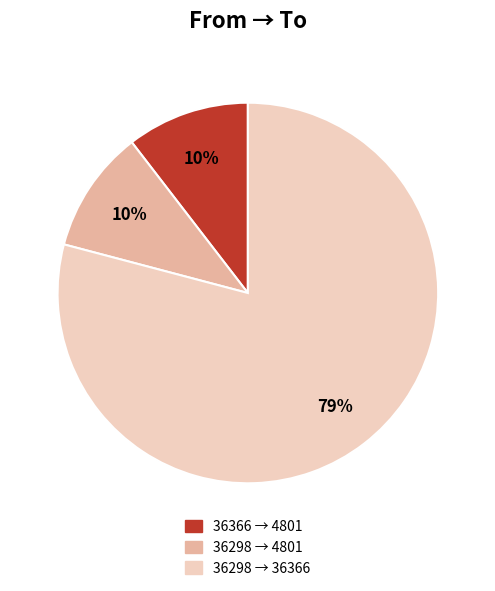

Does any single category account for the majority?

Yes